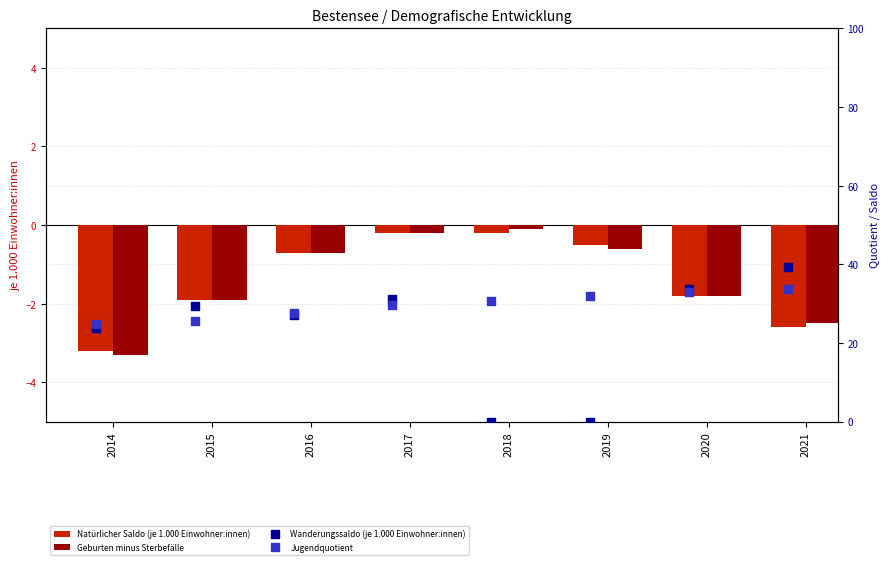

Which series has the largest total across all categories?

Jugendquotient